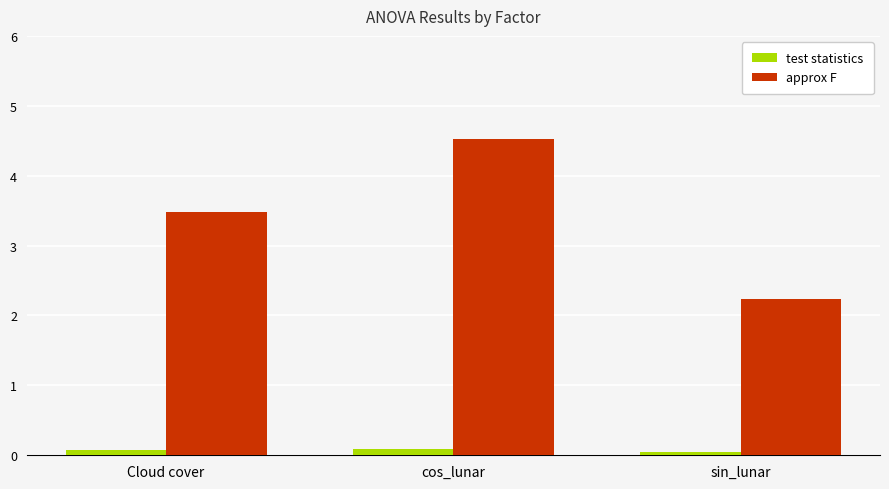

At how many categories does at least one series exceed 2?

3